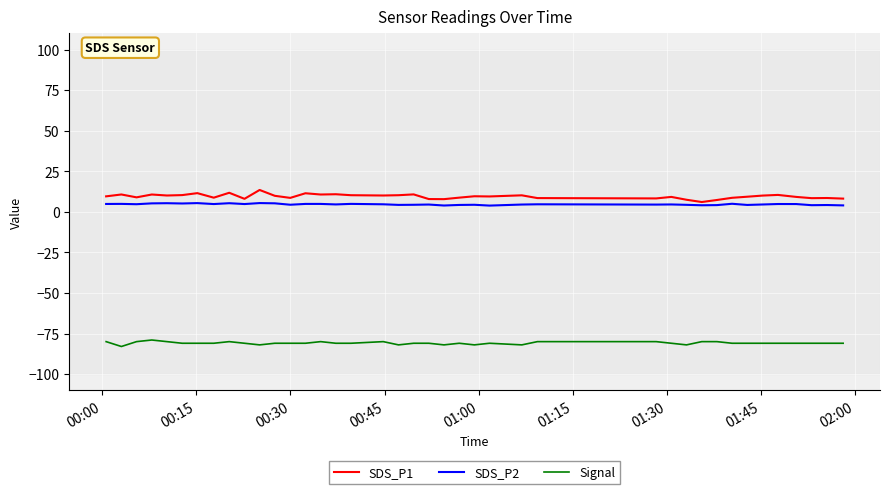

What is the average value of the SDS_P2 series?

4.6